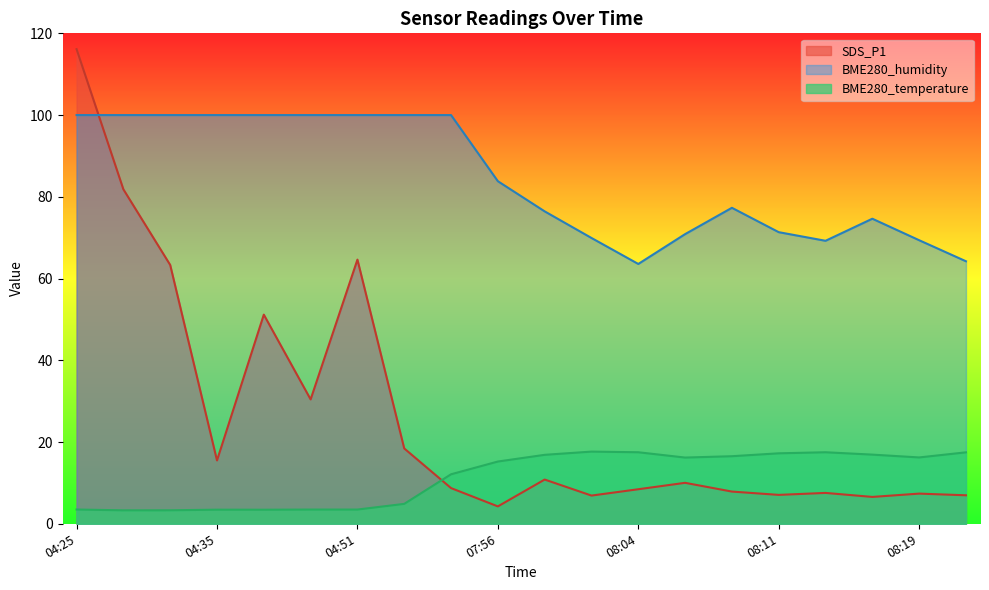

What is the value of the SDS_P1 point at the 13th from the left?

8.4